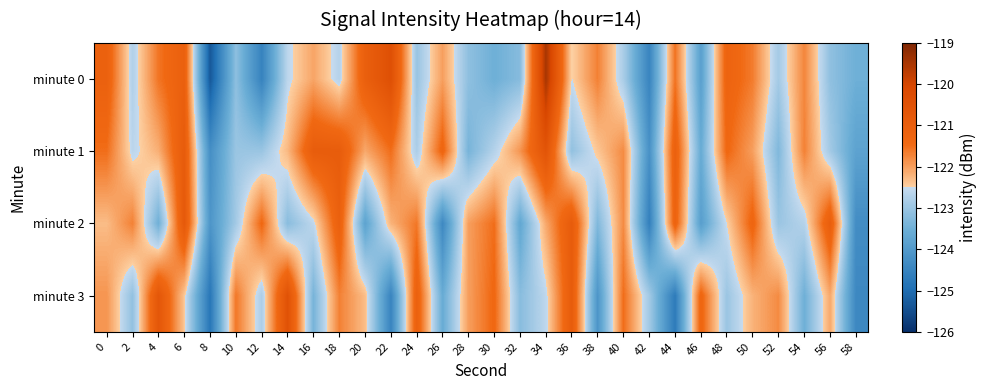

At how many categories does at least one series exceed -122?

26